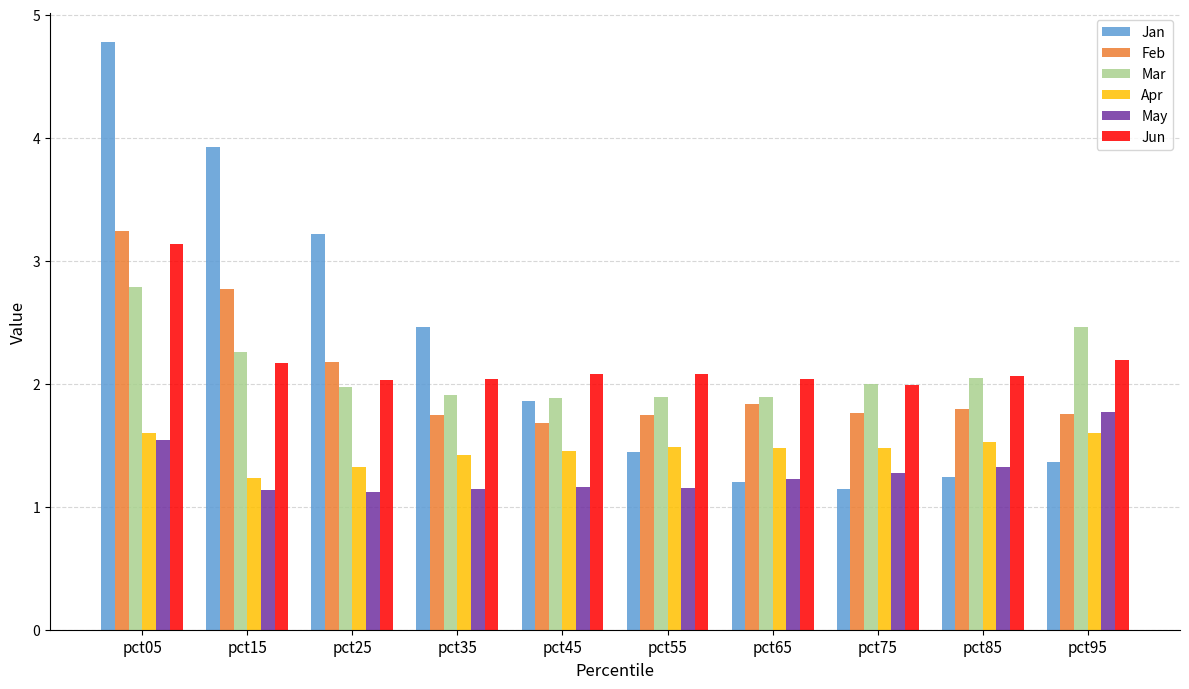

At how many categories does at least one series exceed 1?

10